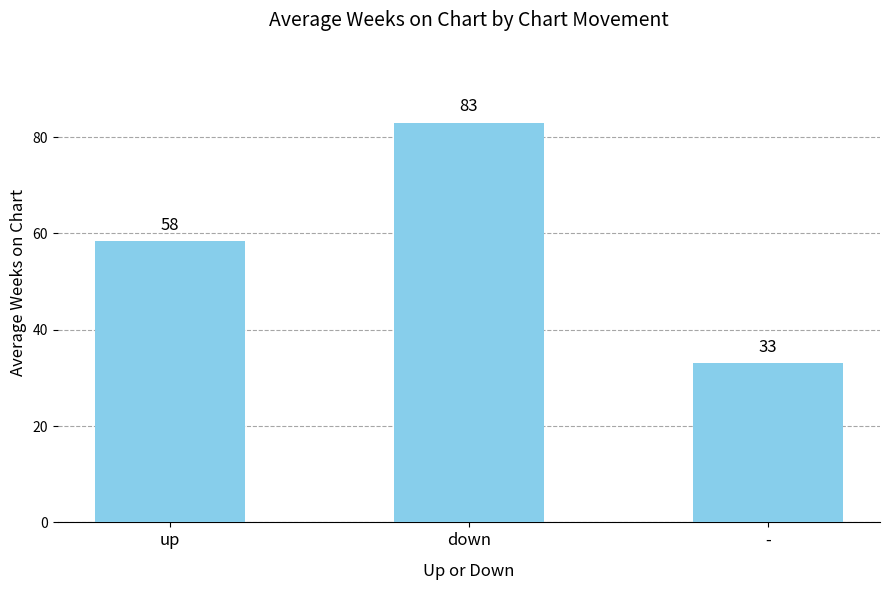

What is the change in value from up to down?

+24.6